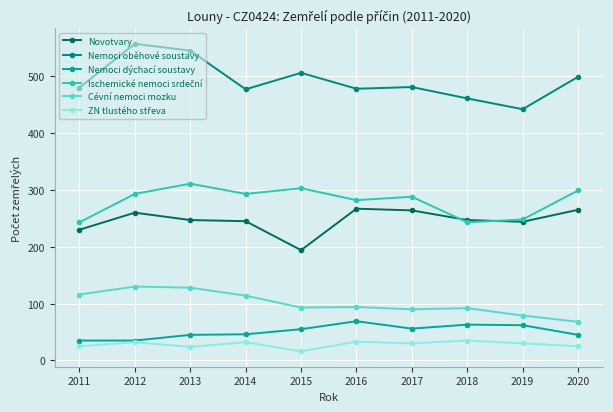

In ZN tlustého střeva, how many points are lower than both neighbors (excluding endpoints)?

3